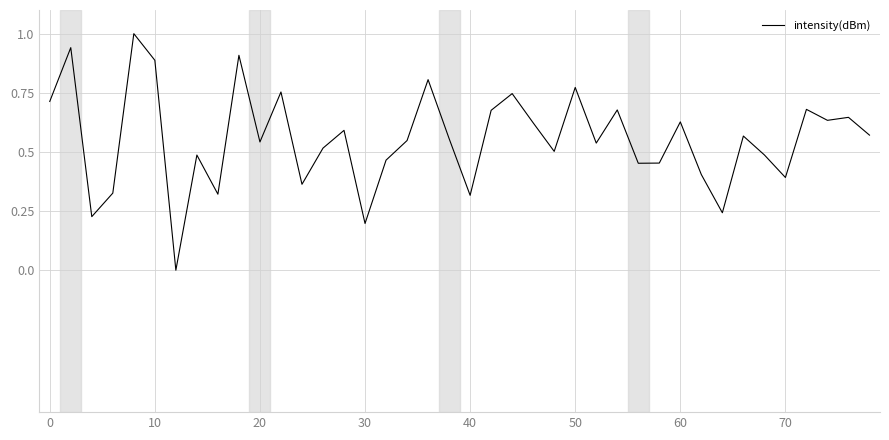

What is the difference between the maximum and minimum values?

1.0